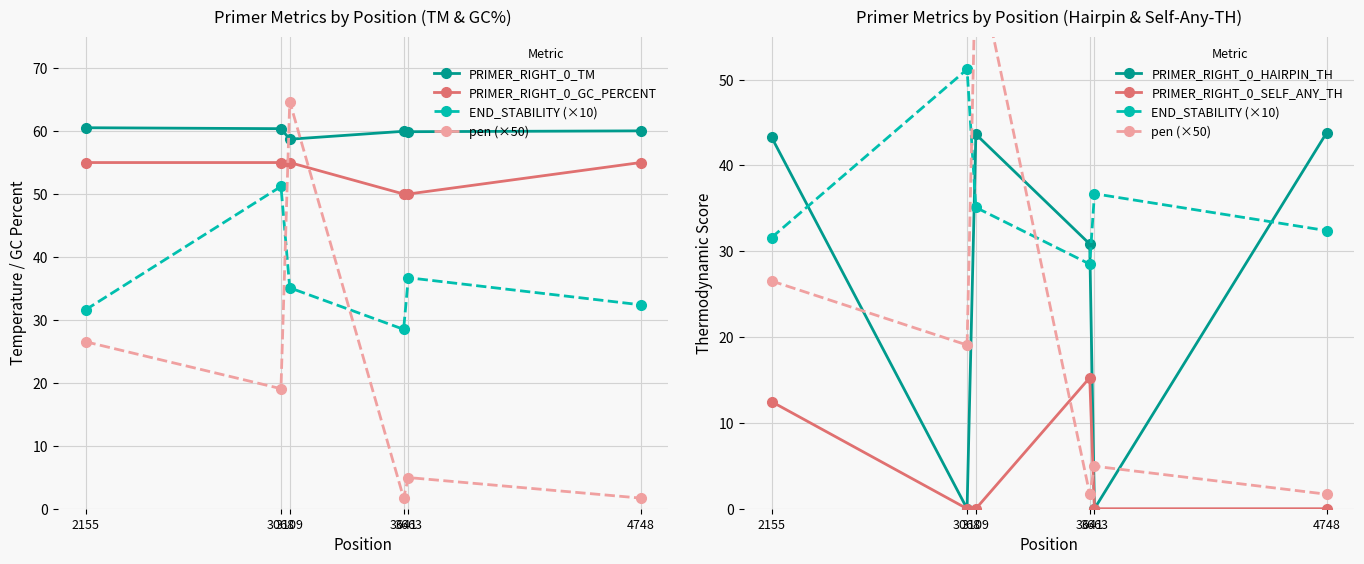

After their last crossing, which series has the higher values: PRIMER_RIGHT_0_TM or pen (×50)?

PRIMER_RIGHT_0_TM